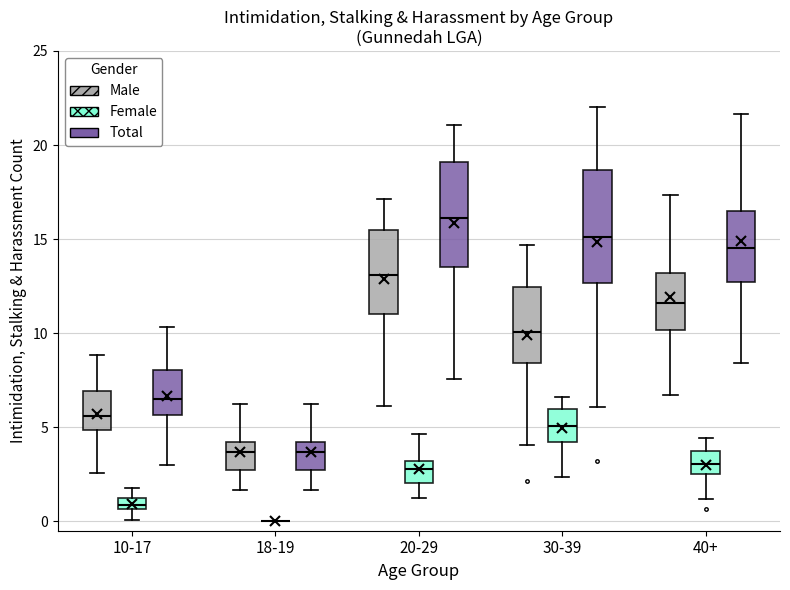

Where does the median line of the box for 20-29 (Male) sit on the y-axis? The values are not printed on the chart, so give them approximately, as read against the axis.

13.0